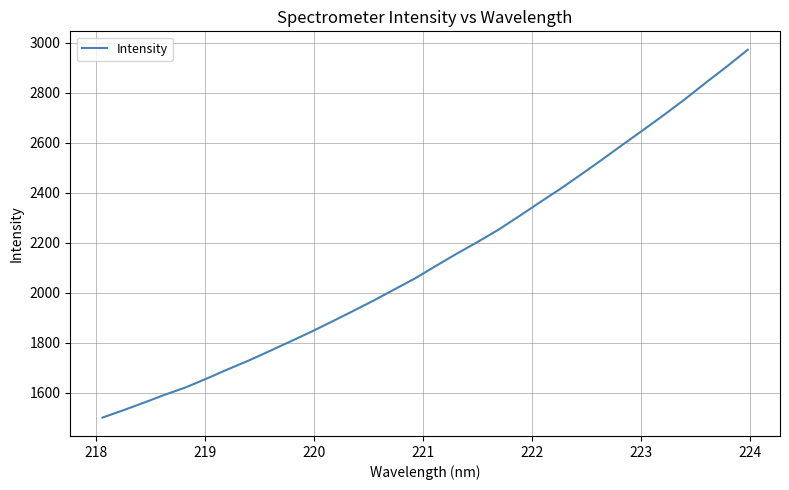

What is the minimum value shown in the chart?

1500.4